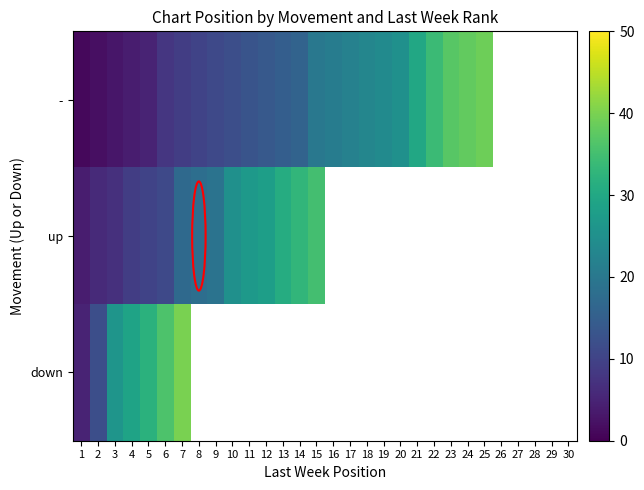

At which label does up reach its minimum?

1